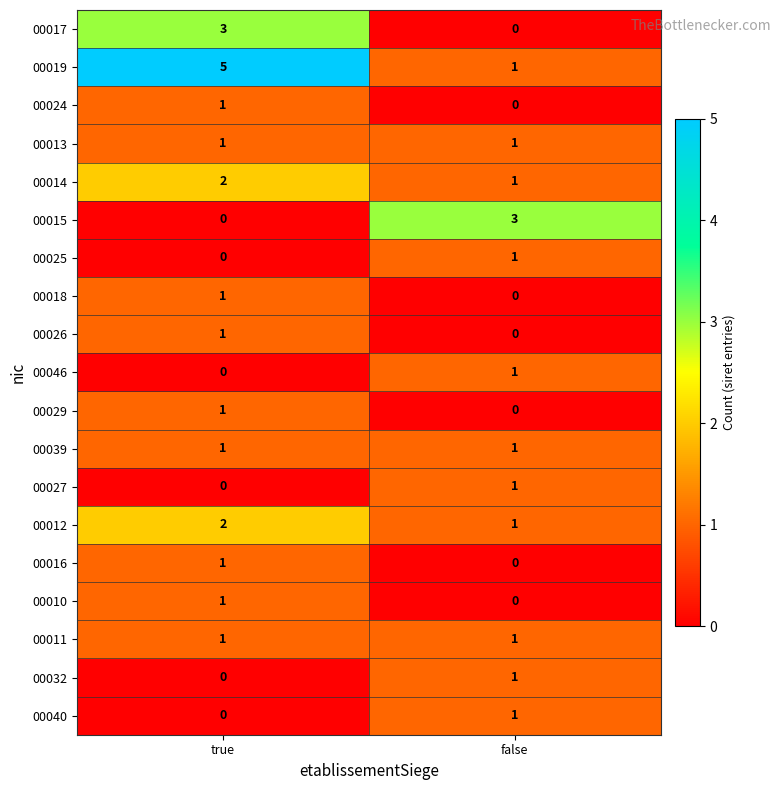

The value of 00039 at true is 0. True or false?

False